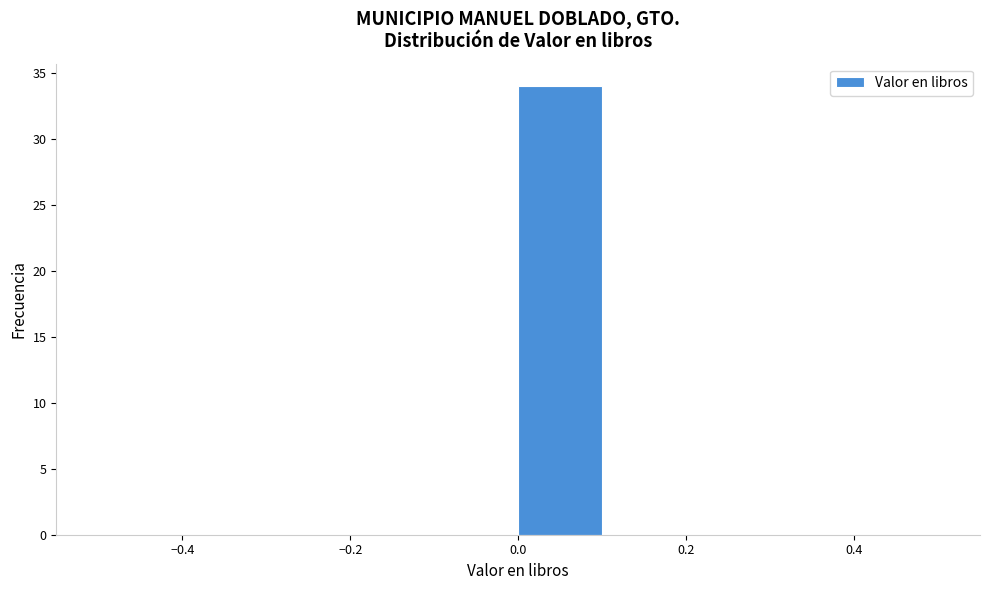

Reading left to right, transcribe this chart: for each bar, give the range it covers on the x-axis and its height. The values are not printed on the chart, so give them approximately, as read against the axis.

-0.5 to -0.4: 0
-0.4 to -0.3: 0
-0.3 to -0.2: 0
-0.2 to -0.1: 0
-0.1 to 0.0: 0
0.0 to 0.1: 34
0.1 to 0.2: 0
0.2 to 0.3: 0
0.3 to 0.4: 0
0.4 to 0.5: 0